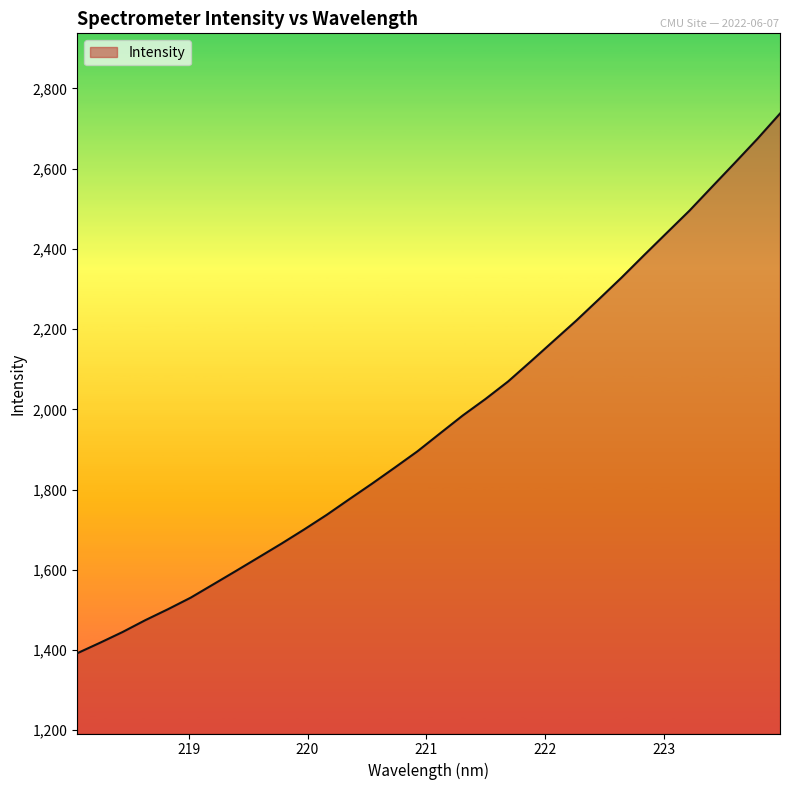

Reading left to right, list all the values displayed in this chart.

1391.9	1417.9	1444.8	1474.3	1501.7	1530.4	1563.8	1597.2	1631.1	1665.1	1700.4	1737.1	1776.3	1814.9	1854.9	1895.4	1940.3	1984.8	2025.8	2069.6	2119.6	2170.3	2220.9	2274.3	2328.3	2384.5	2440.0	2495.2	2554.9	2614.2	2674.2	2737.4